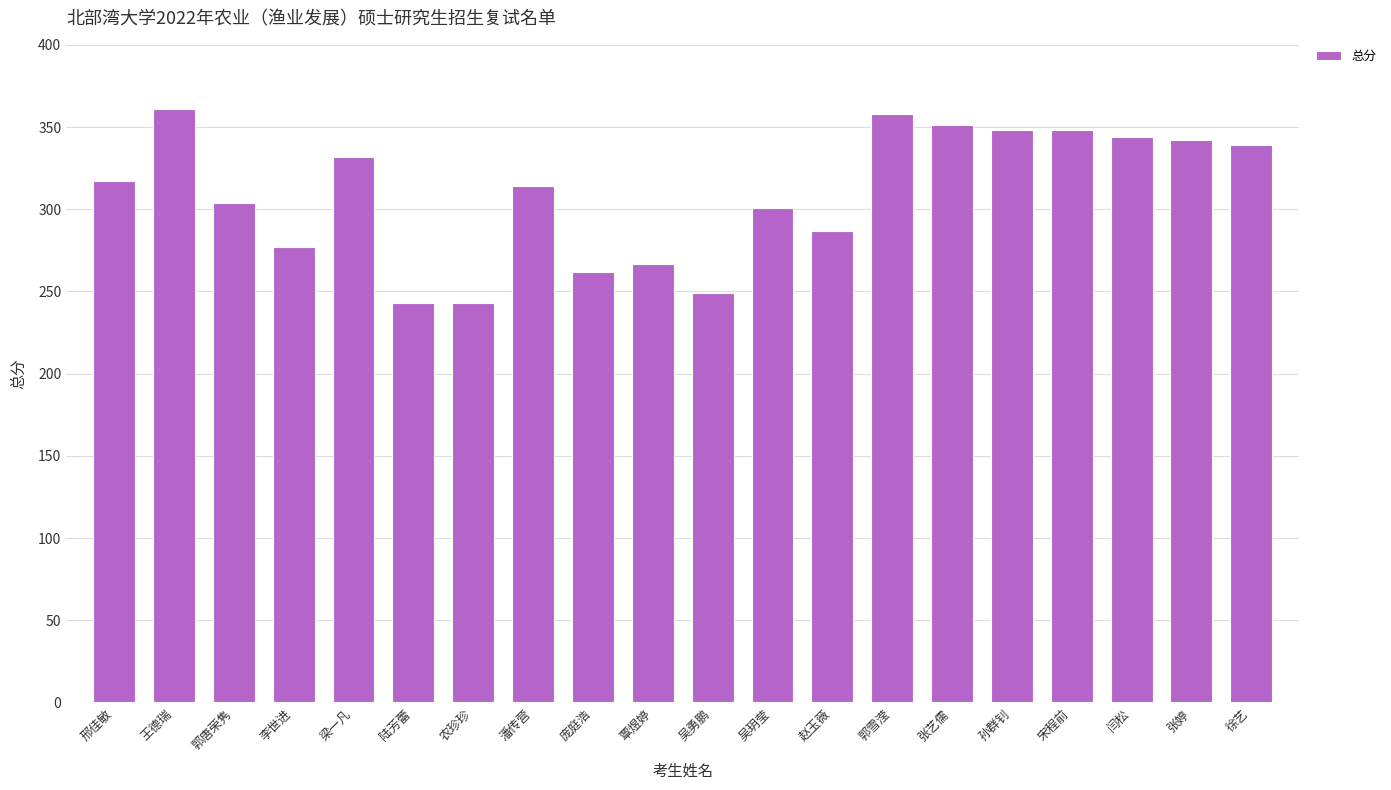

Approximately how many times larger is the value at 吴玥莹 compared to 孙群钊?

0.9